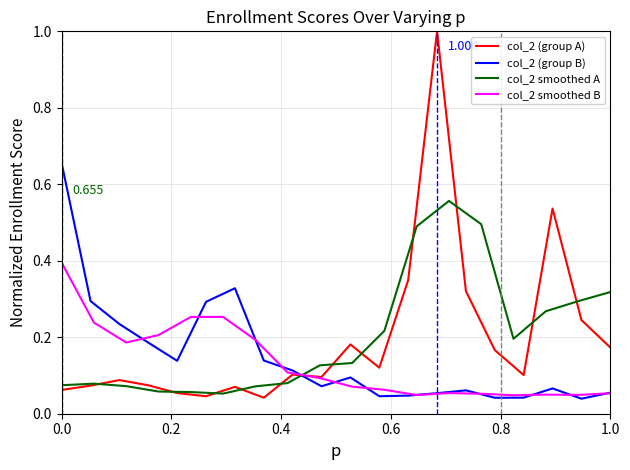

Is the value of col_2 (group A) at 1.0 greater than the value of col_2 (group B) at 1.0?

Yes